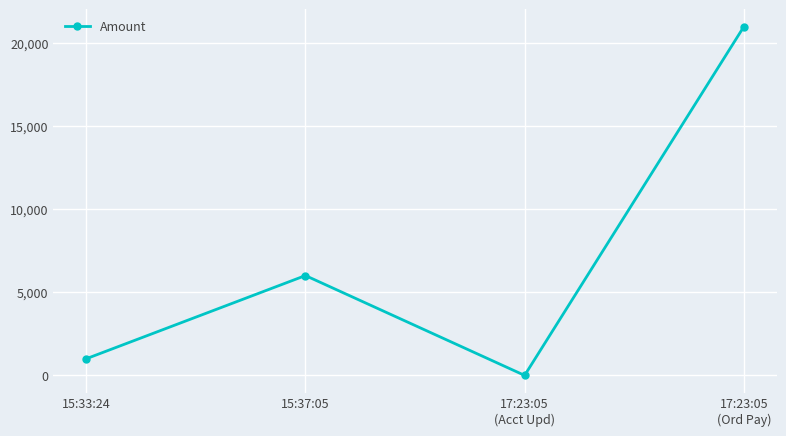

Reading left to right, what are all the values shown in this chart?

15:33:24=1000	15:37:05=6000	17:23:05
(Acct Upd)=0	17:23:05
(Ord Pay)=20952